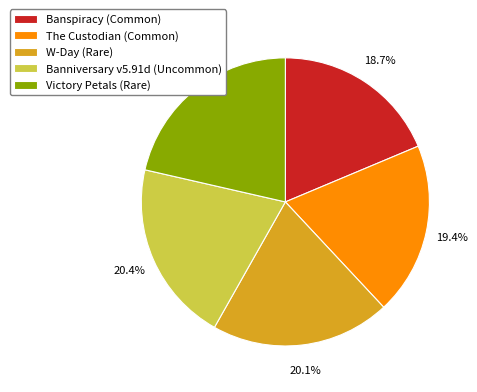

Is the sum of W-Day (Rare) and The Custodian (Common) greater than half?

No